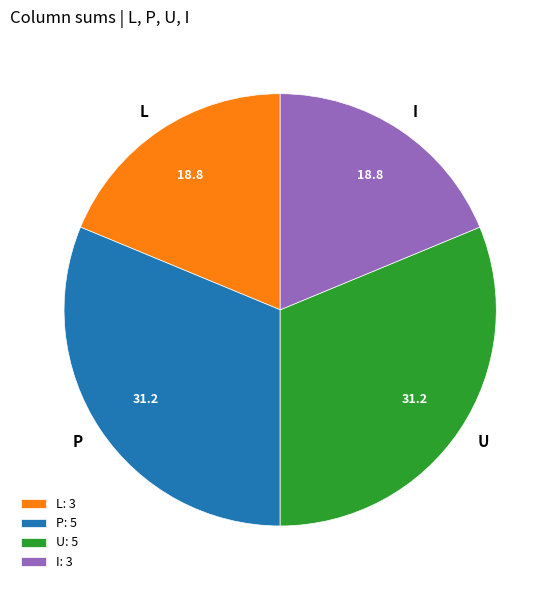

True or false: I: 3 accounts for 19% of the total.

True